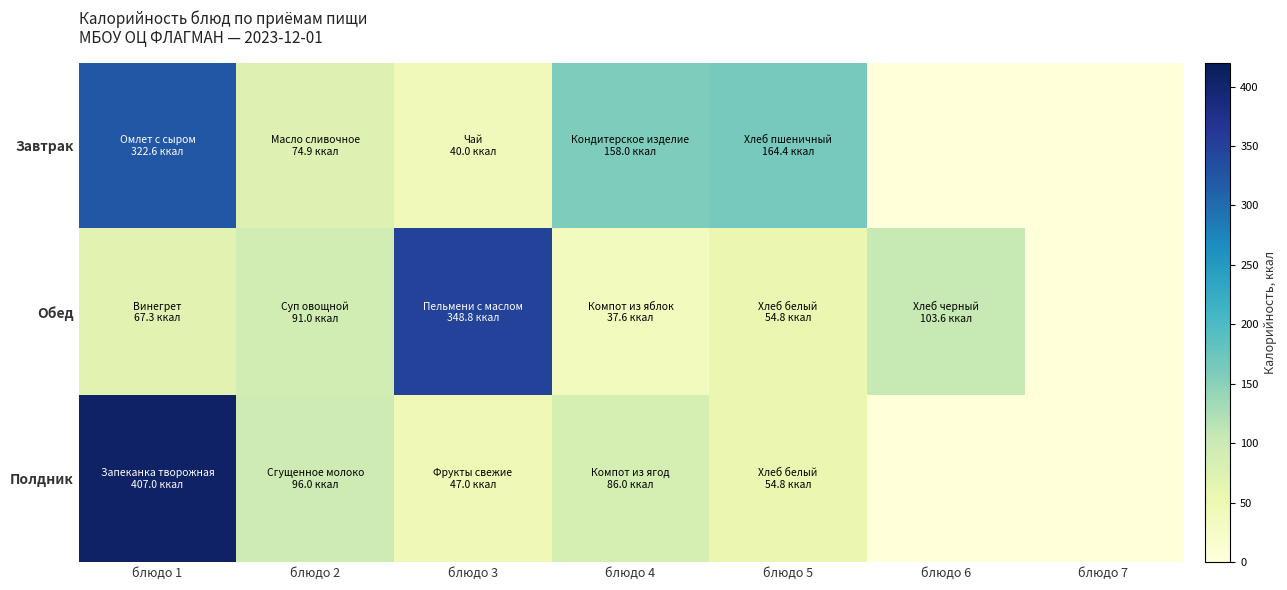

At блюдо 1, list the series in order from smallest to largest.

Обед, Завтрак, Полдник